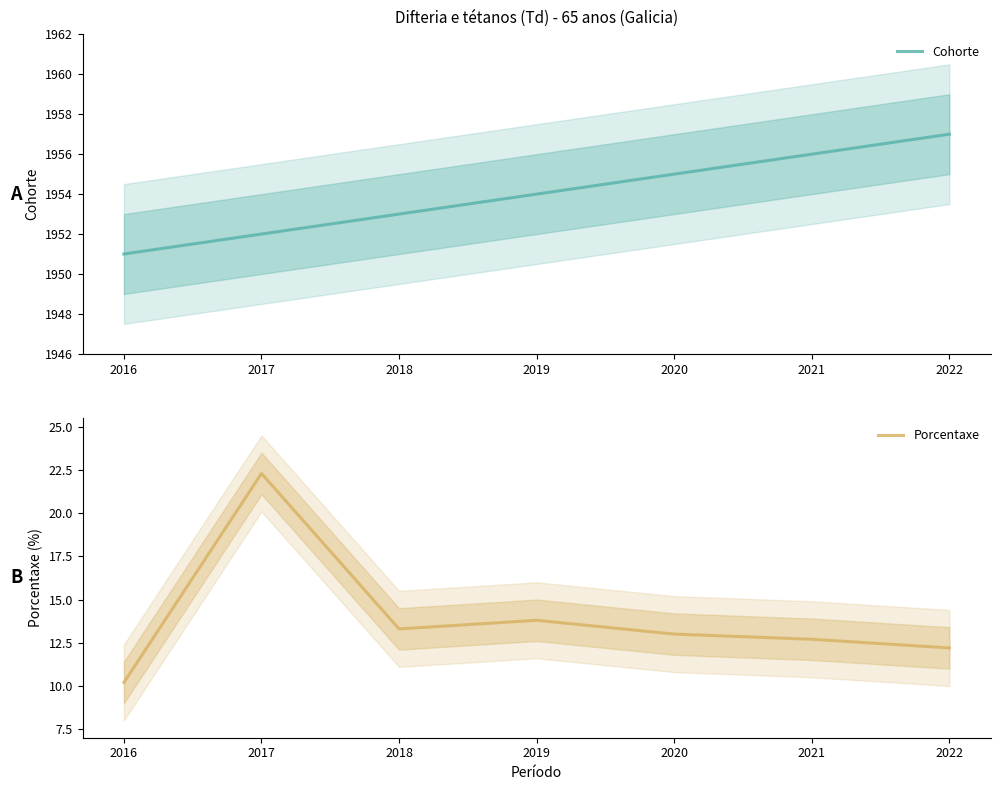

Reading left to right, extract all data points from this chart.

Cohorte: 1951.0	1952.0	1953.0	1954.0	1955.0	1956.0	1957.0
Porcentaxe: 10.2	22.3	13.3	13.8	13.0	12.7	12.2